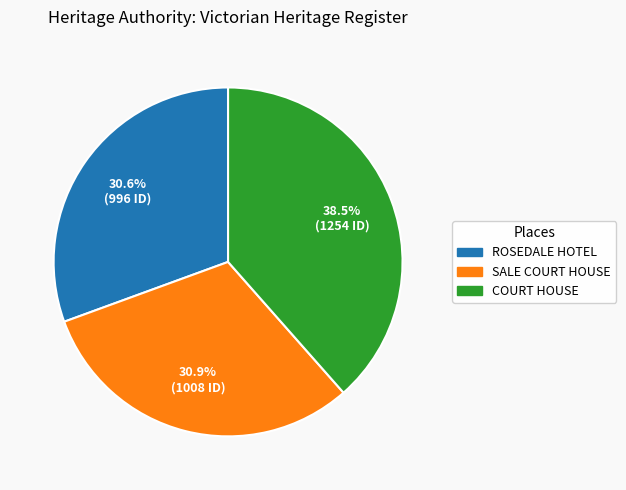

How many segments does this pie chart have?

3